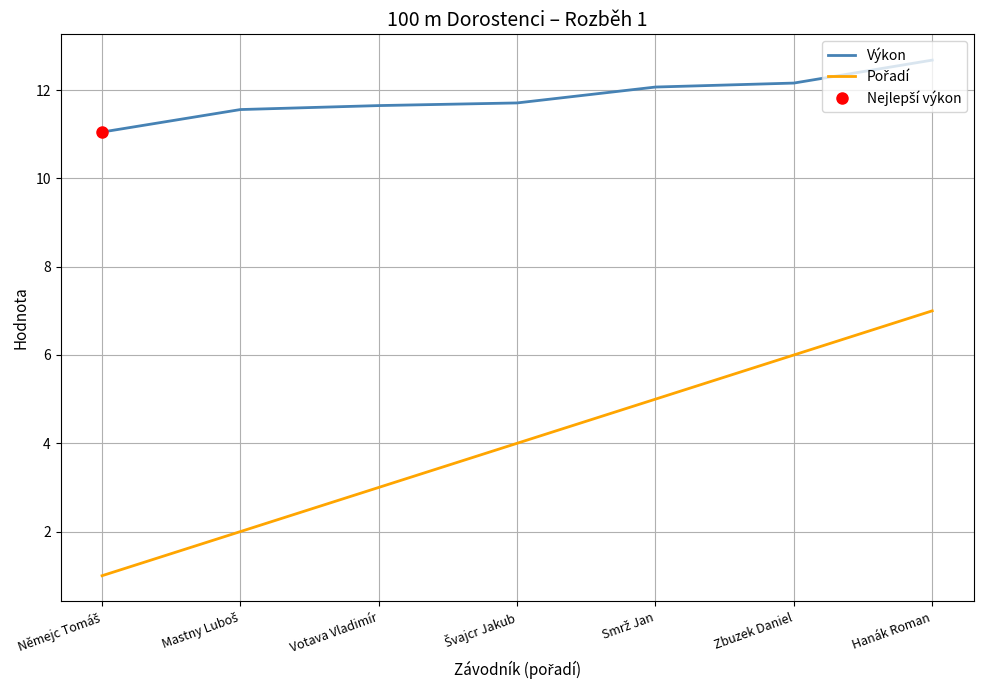

Read the Výkon value at Smrž Jan.

12.1